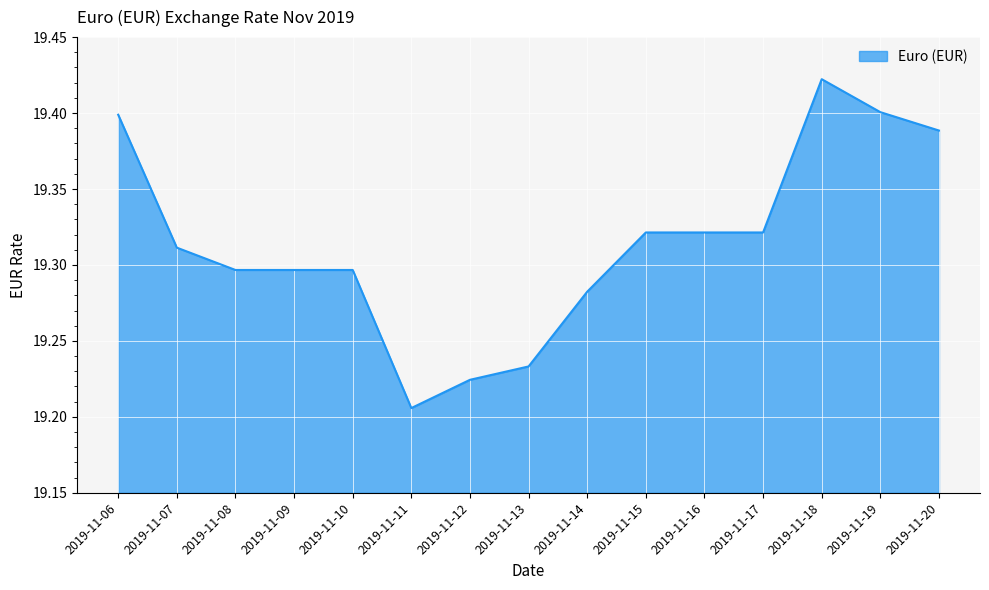

Between 2019-11-14 and 2019-11-09, which is larger?

2019-11-09